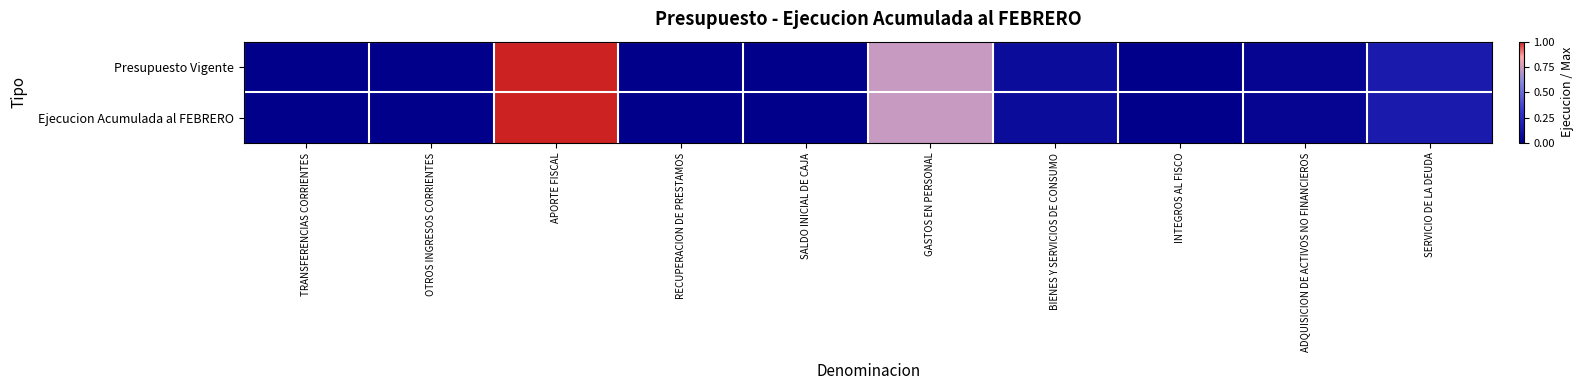

Reading left to right, extract all data points from this chart.

Presupuesto Vigente: TRANSFERENCIAS CORRIENTES=0.0	OTROS INGRESOS CORRIENTES=0.0	APORTE FISCAL=1.0	RECUPERACION DE PRESTAMOS=0.0	SALDO INICIAL DE CAJA=0.0	GASTOS EN PERSONAL=0.7	BIENES Y SERVICIOS DE CONSUMO=0.1	INTEGROS AL FISCO=0.0	ADQUISICION DE ACTIVOS NO FINANCIEROS=0.0	SERVICIO DE LA DEUDA=0.2
Ejecucion Acumulada al FEBRERO: TRANSFERENCIAS CORRIENTES=0.0	OTROS INGRESOS CORRIENTES=0.0	APORTE FISCAL=1.0	RECUPERACION DE PRESTAMOS=0.0	SALDO INICIAL DE CAJA=0.0	GASTOS EN PERSONAL=0.7	BIENES Y SERVICIOS DE CONSUMO=0.1	INTEGROS AL FISCO=0.0	ADQUISICION DE ACTIVOS NO FINANCIEROS=0.0	SERVICIO DE LA DEUDA=0.2